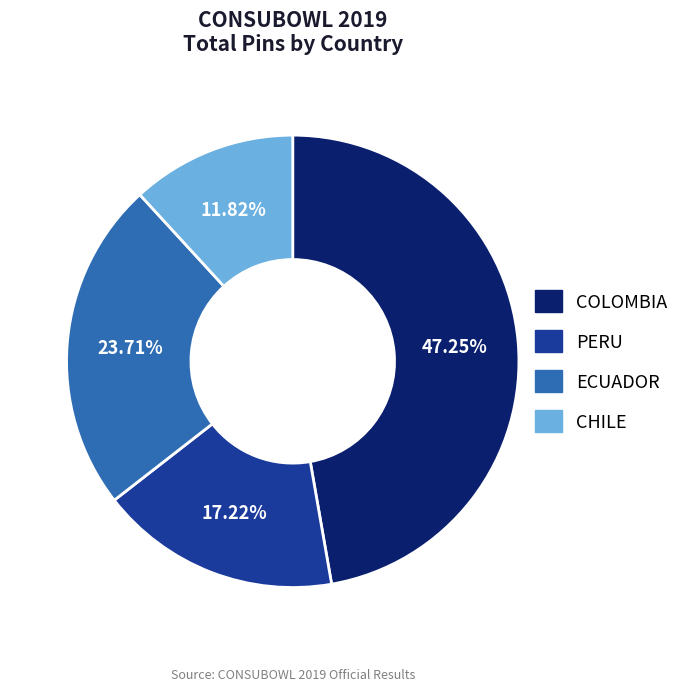

Count the number of slices in the pie.

4